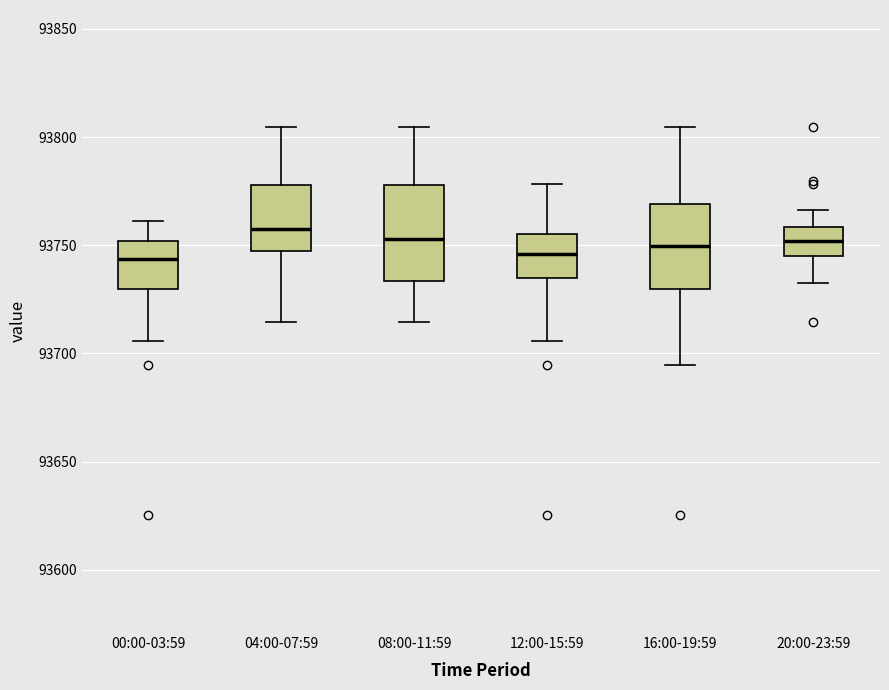

Reading left to right, read every box against the y-axis: the position of its median line, the range the box covers, and the ends of its whiskers. The values are not printed on the chart, so give them approximately, as read against the axis.

00:00-03:59: median 93745, box 93730 to 93750, whiskers 93705 to 93760
04:00-07:59: median 93760, box 93745 to 93780, whiskers 93715 to 93805
08:00-11:59: median 93755, box 93735 to 93780, whiskers 93715 to 93805
12:00-15:59: median 93745, box 93735 to 93755, whiskers 93705 to 93780
16:00-19:59: median 93750, box 93730 to 93770, whiskers 93695 to 93805
20:00-23:59: median 93750, box 93745 to 93760, whiskers 93735 to 93765